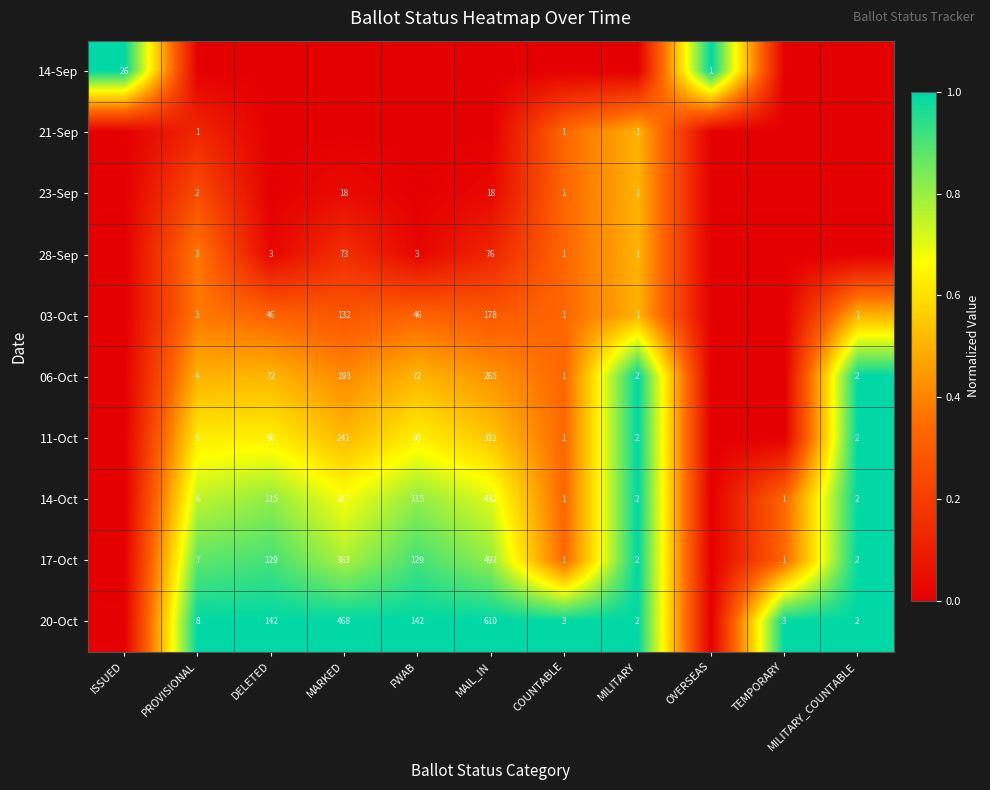

Is it true that 06-Oct equals 72 at FWAB?

True